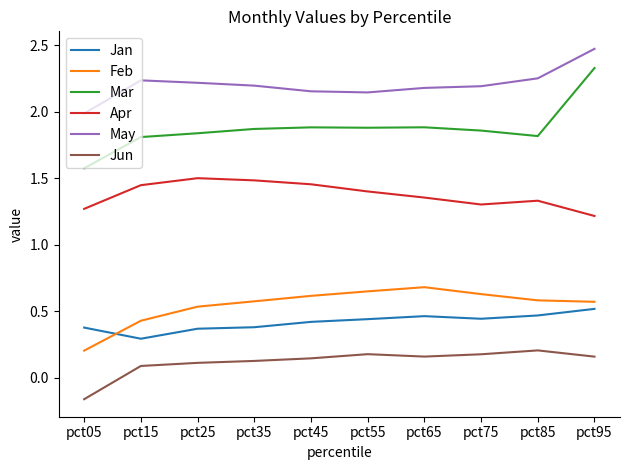

True or false: Jun and May intersect in this chart.

False